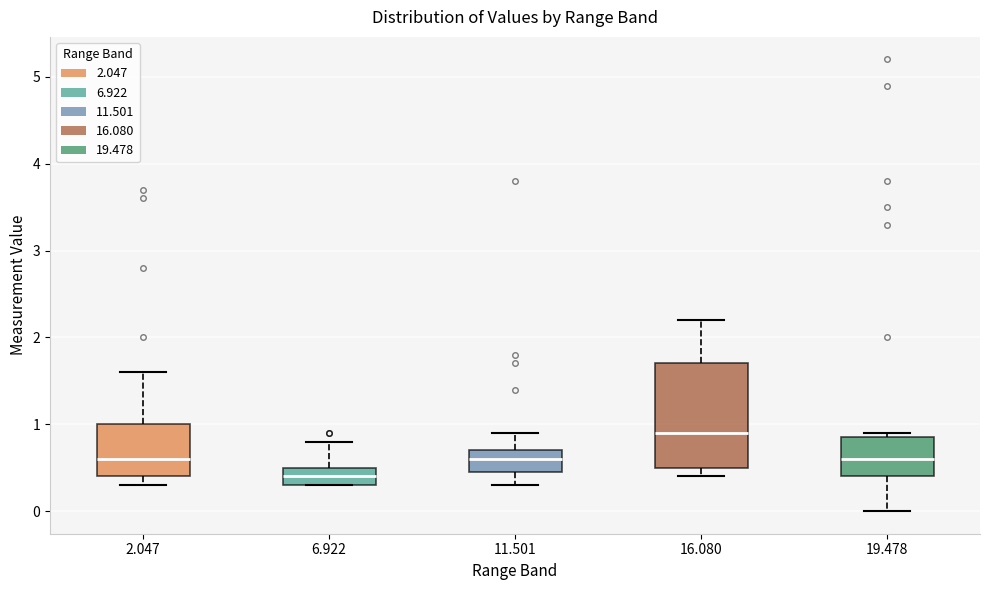

Reading left to right, transcribe this box plot: for each box, give where its median line is, the range the box spans, and where its two whiskers end, as read against the y-axis. The values are not printed on the chart, so give them approximately, as read against the axis.

2.047: median 0.6, box 0.4 to 1.0, whiskers 0.3 to 1.6
6.922: median 0.4, box 0.3 to 0.5, whiskers 0.3 to 0.8
11.501: median 0.6, box 0.5 to 0.7, whiskers 0.3 to 0.9
16.080: median 0.9, box 0.5 to 1.7, whiskers 0.4 to 2.2
19.478: median 0.6, box 0.4 to 0.9, whiskers 0.0 to 0.9 (just above the box's upper edge)